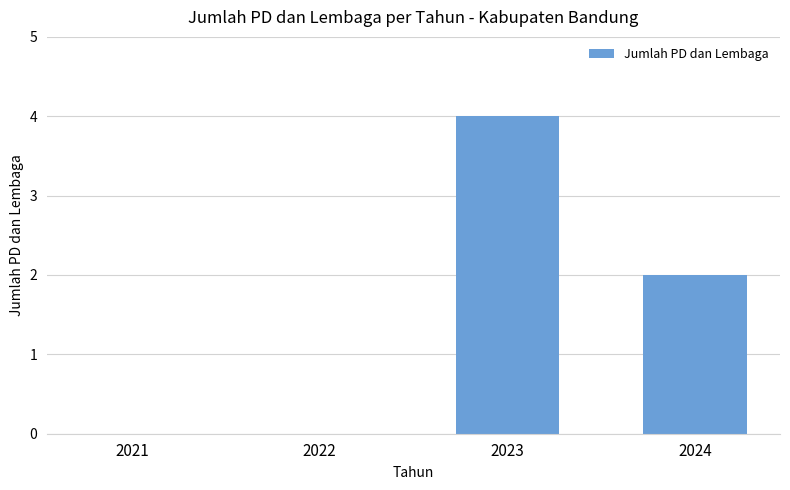

The value at 2022 is -2. True or false?

False